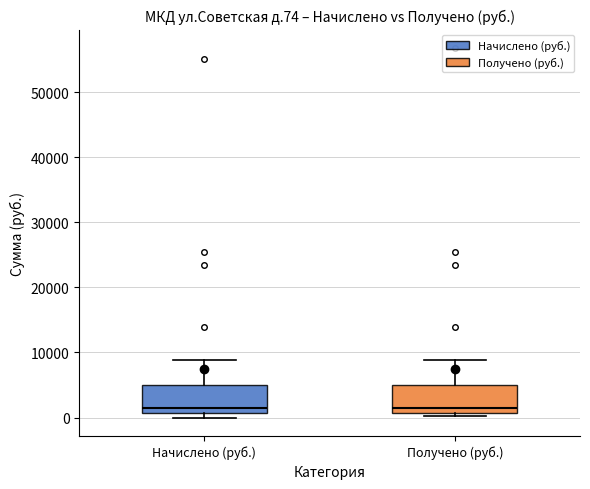

Where does the median line of the box for Получено (руб.) sit on the y-axis? The values are not printed on the chart, so give them approximately, as read against the axis.

2000